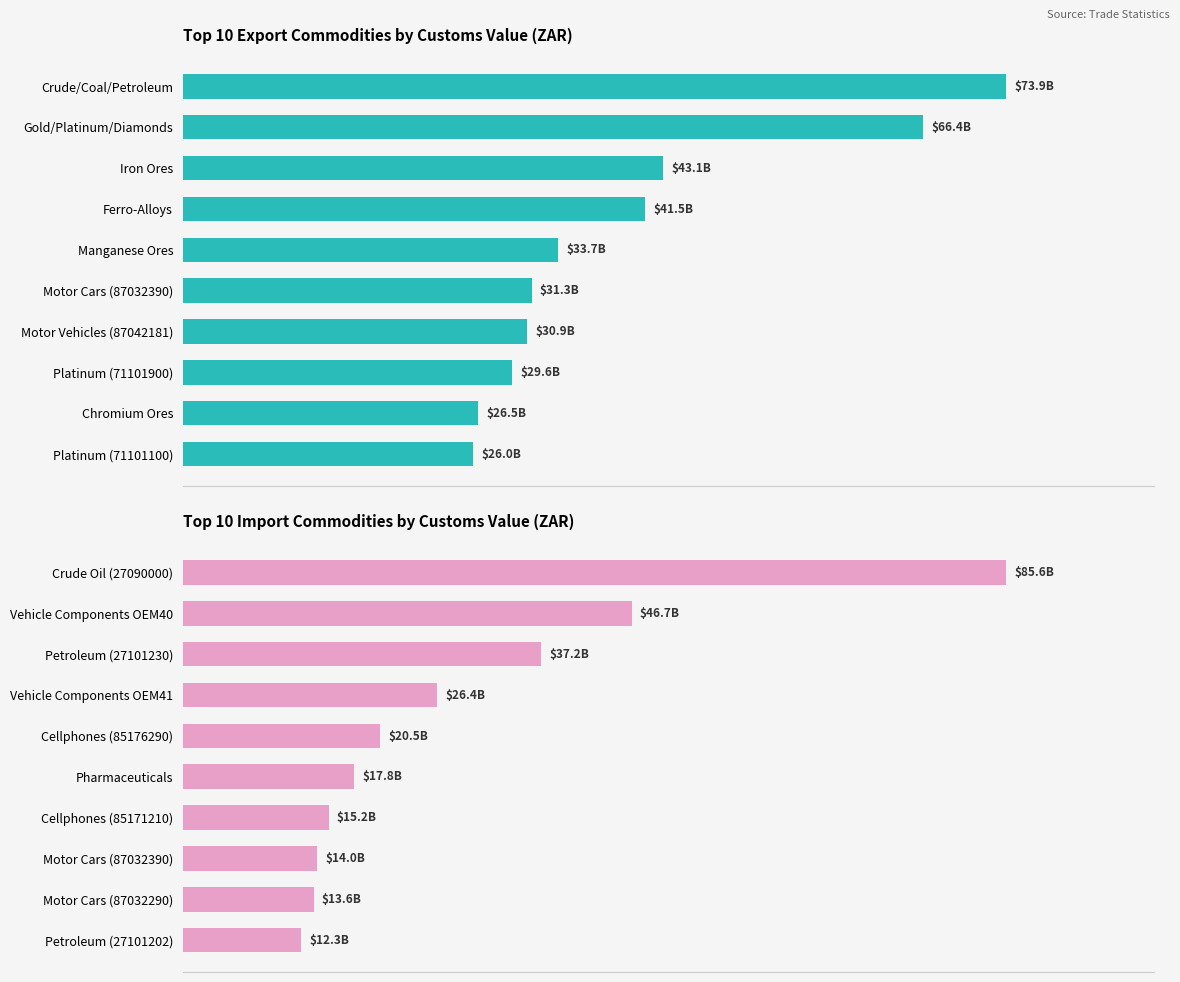

What is the average value of the Imports series?

28934254677